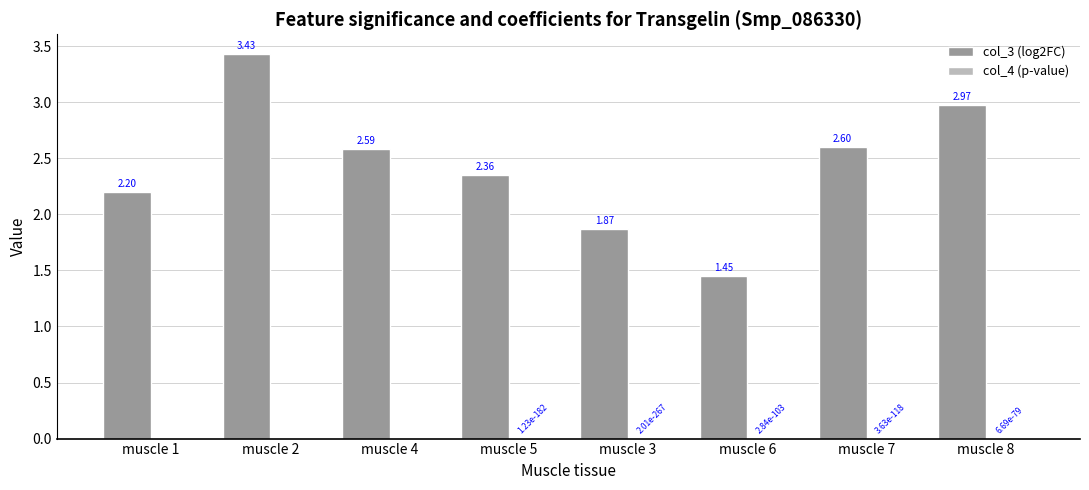

What is the sum of the col_3 (log2FC) values at muscle 4 and muscle 2?

6.0